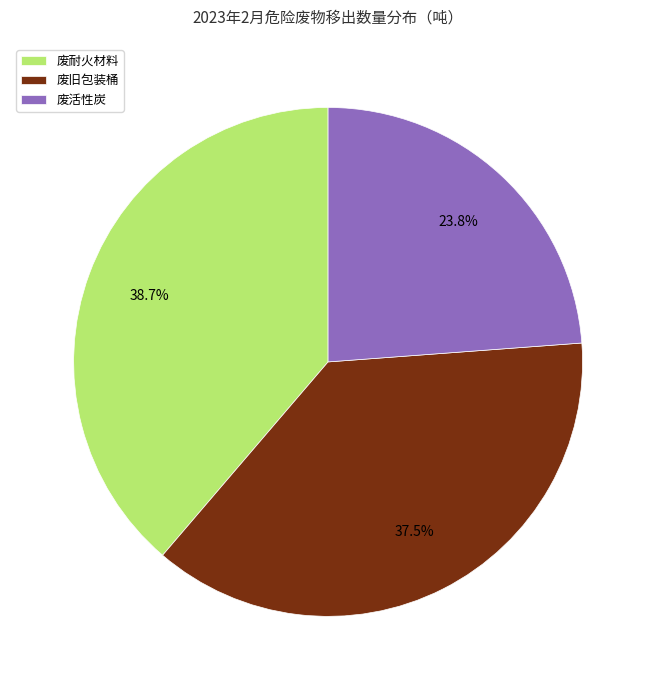

How many slices are in this pie chart?

3